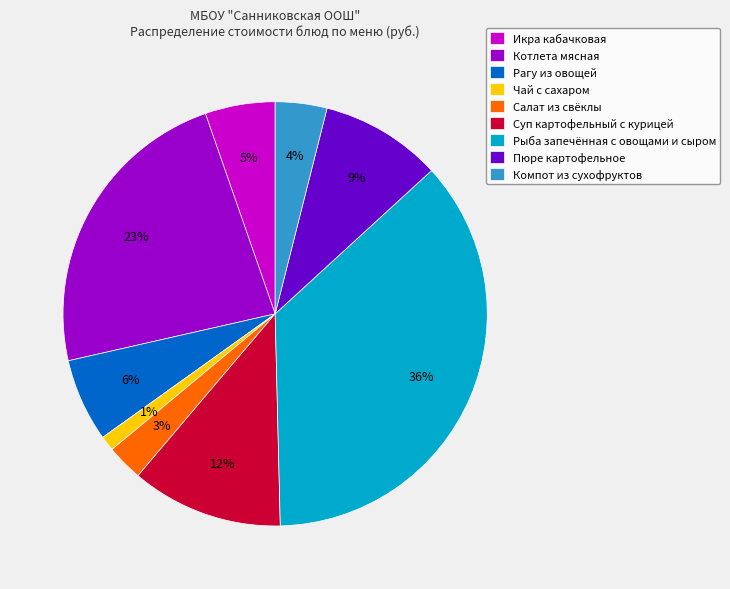

To the nearest percent, what is the average slice percentage?

11%